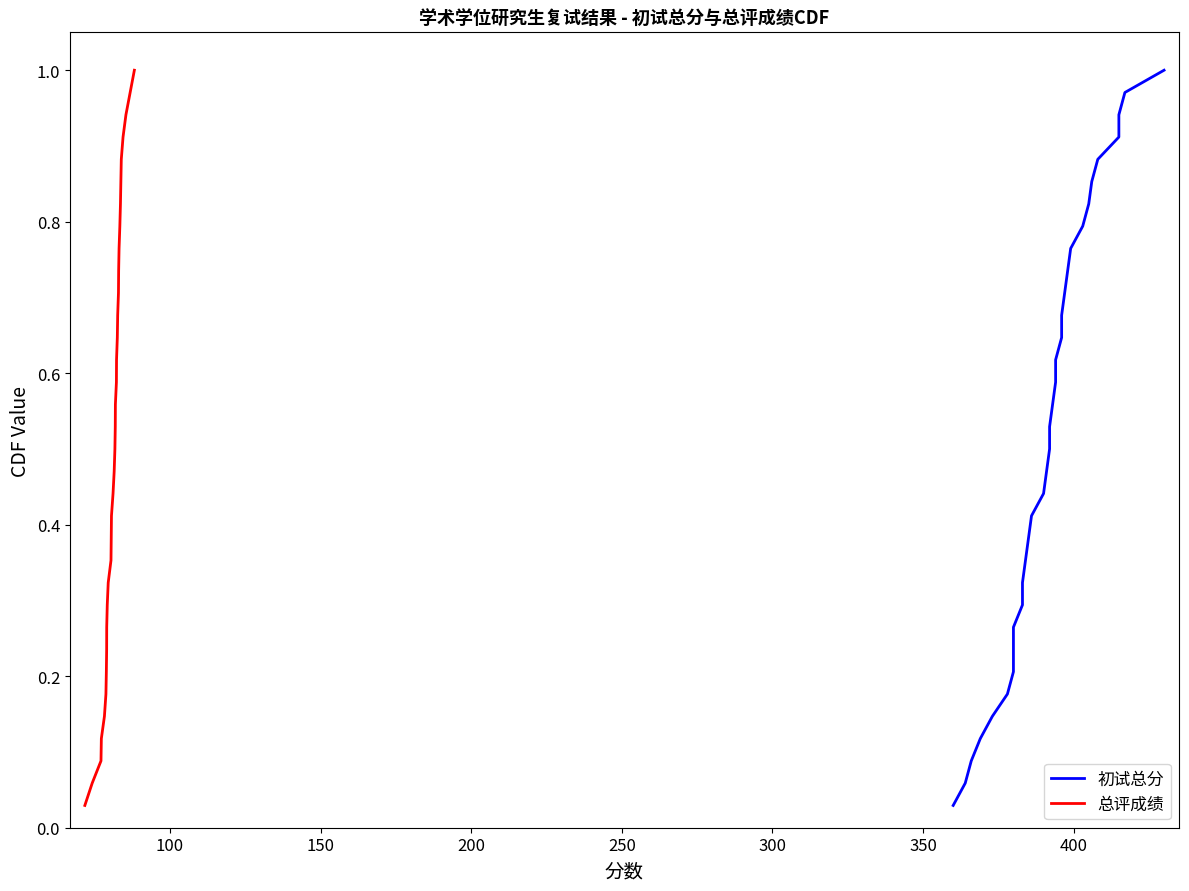

True or false: 总评成绩 has more than 2 points higher than both neighbors.

False